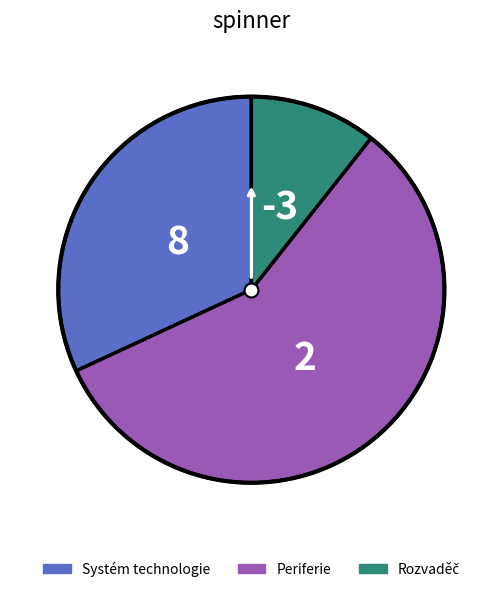

Is it true that Systém technologie is 32% of the pie?

True